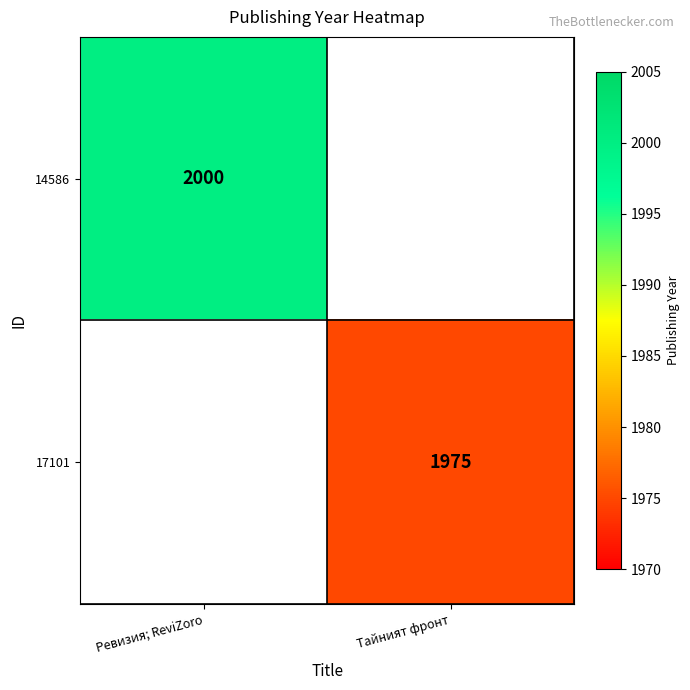

Count the number of categories in the chart.

2